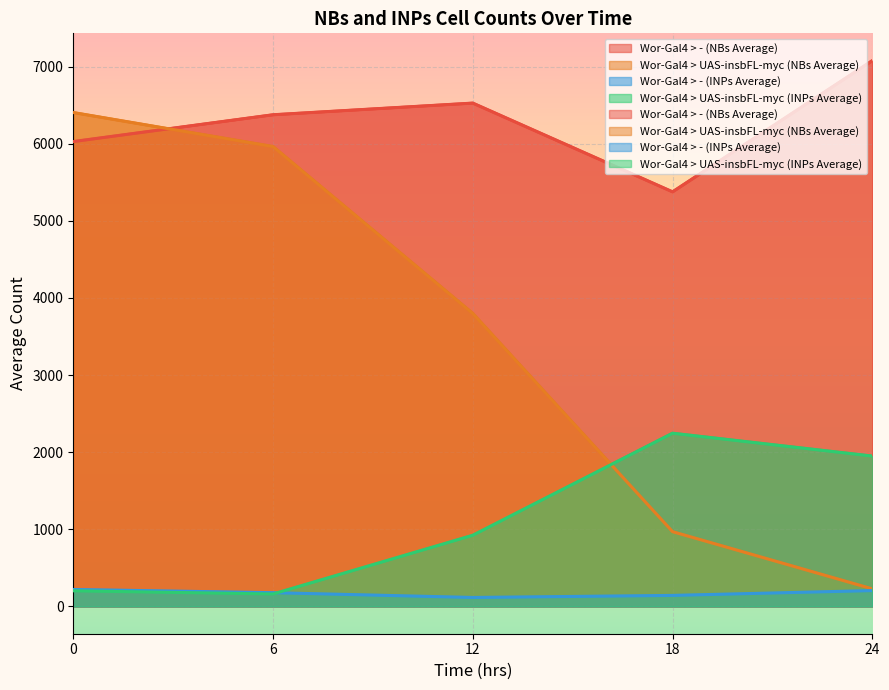

At which category does Wor-Gal4 > UAS-insbFL-myc (INPs Average) reach its first local valley?

6